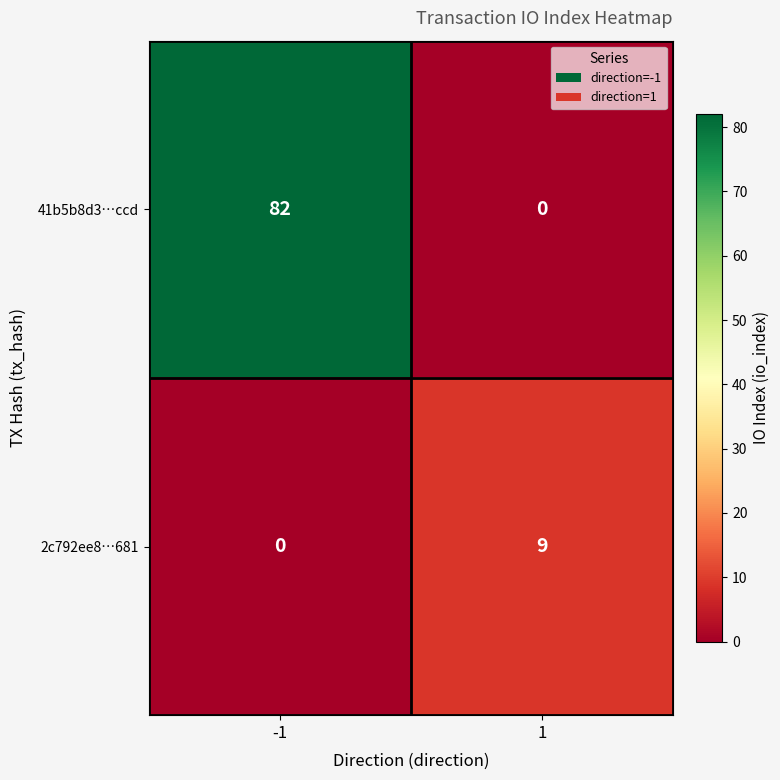

The 41b5b8d3…ccd series shows 0 at 1. True or false?

True